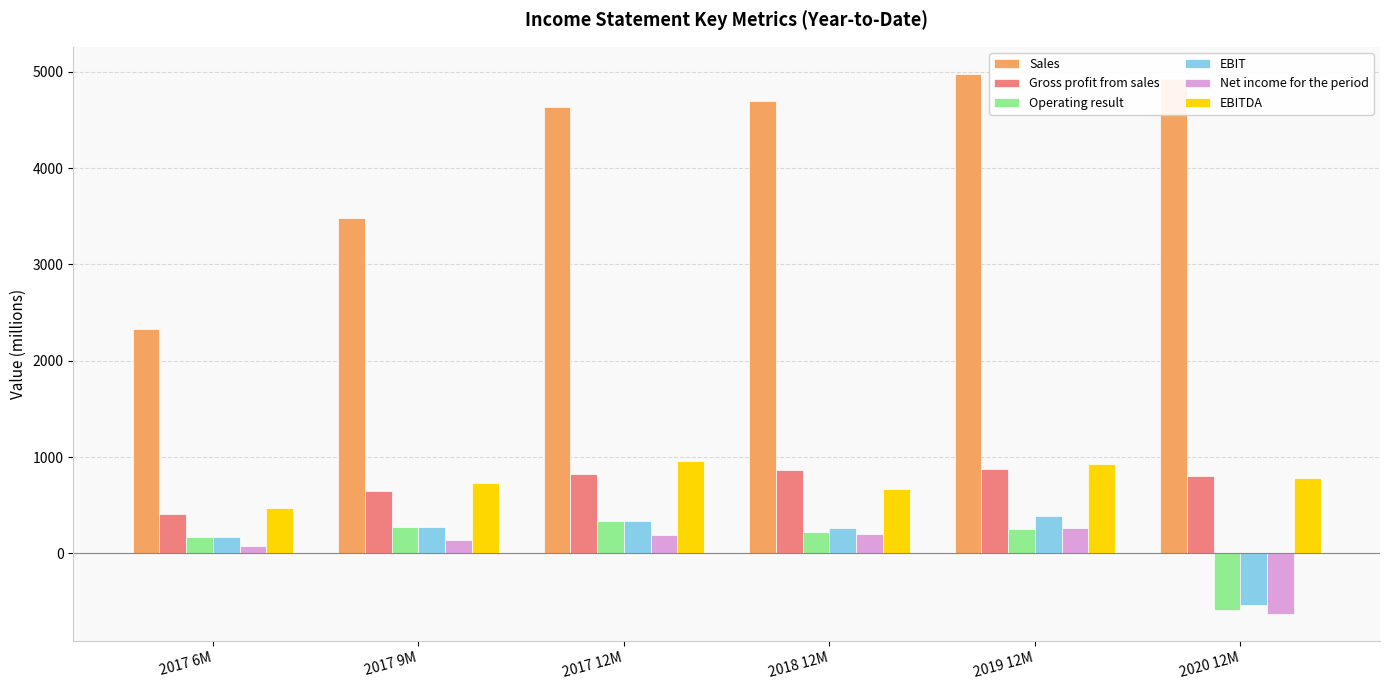

What is the minimum value for Sales?

2332.3